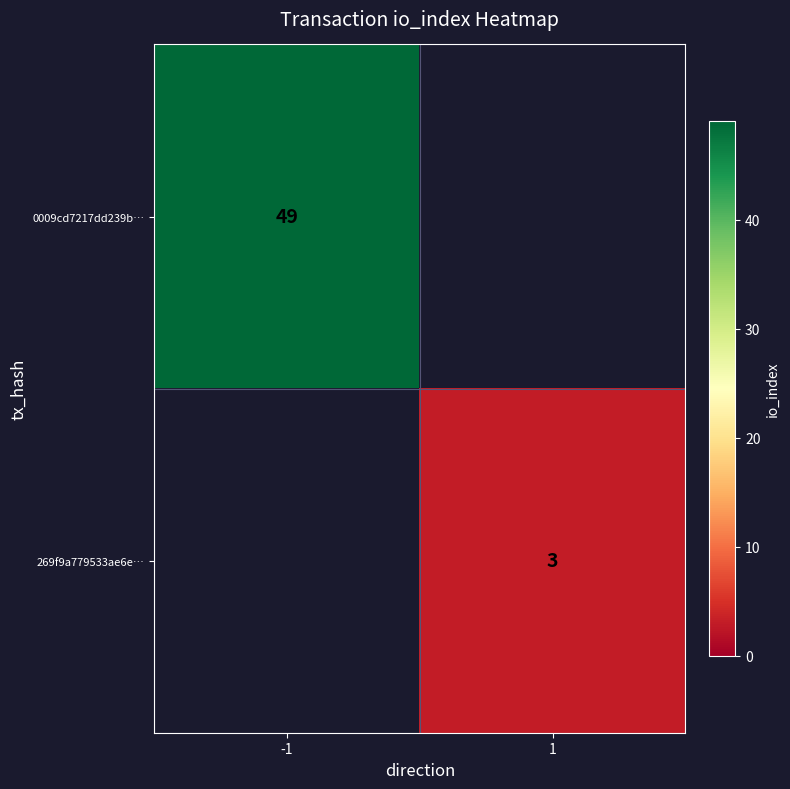

Is it true that 0009cd7217dd239b… equals 10 at -1?

False